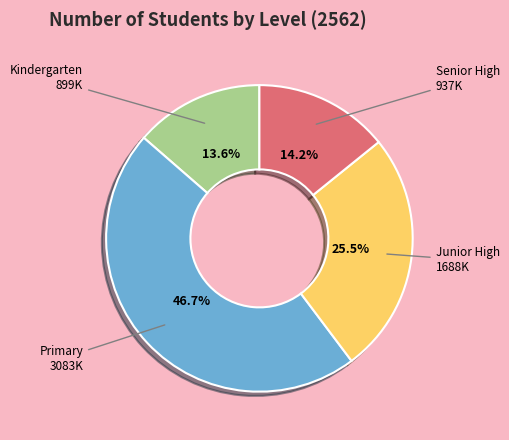

Approximately how many times larger is the value at Junior High compared to Primary?

0.5